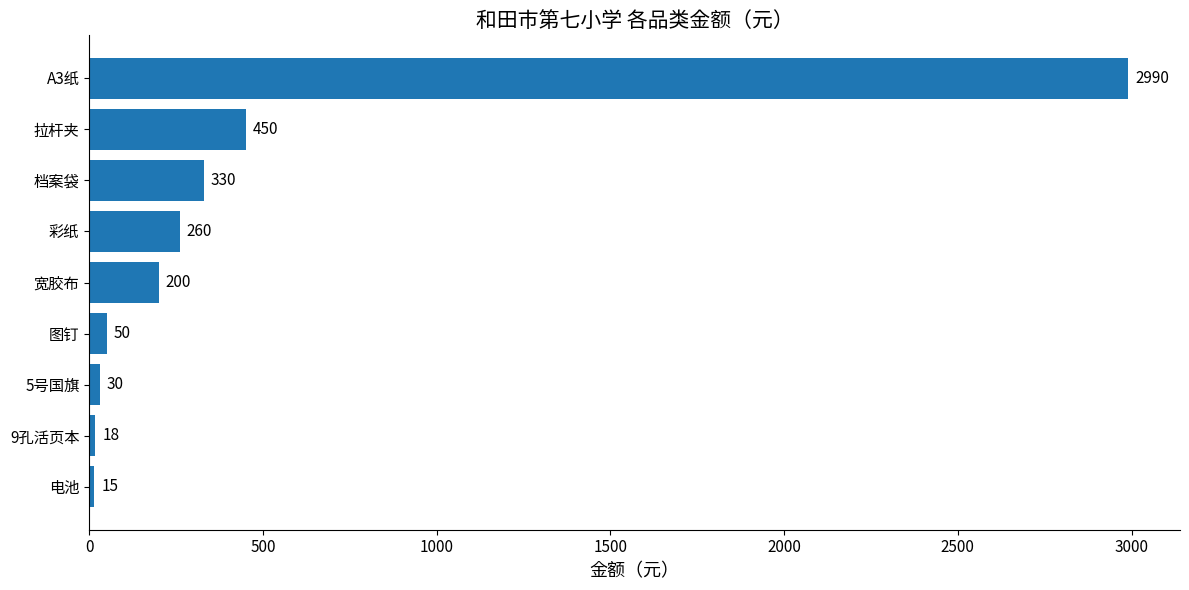

Does the chart contain stacked bars?

No